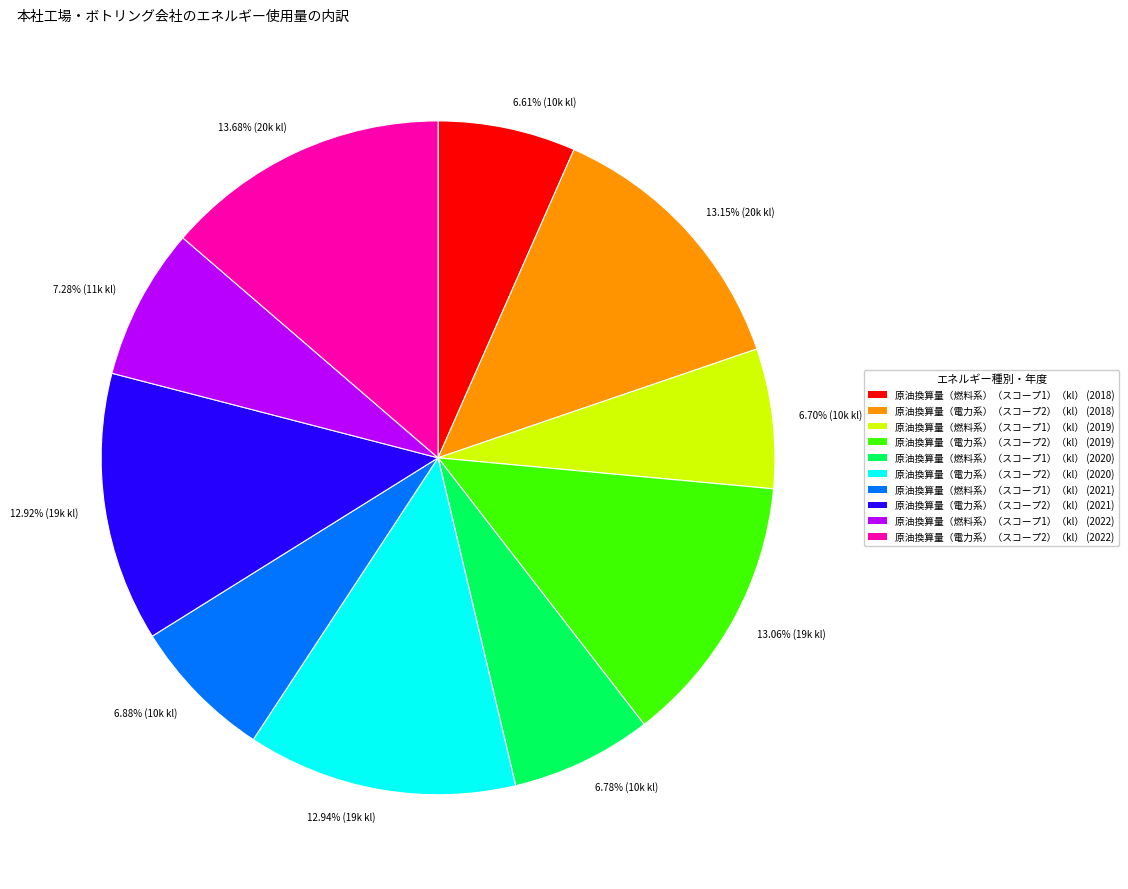

How many segments does this pie chart have?

10